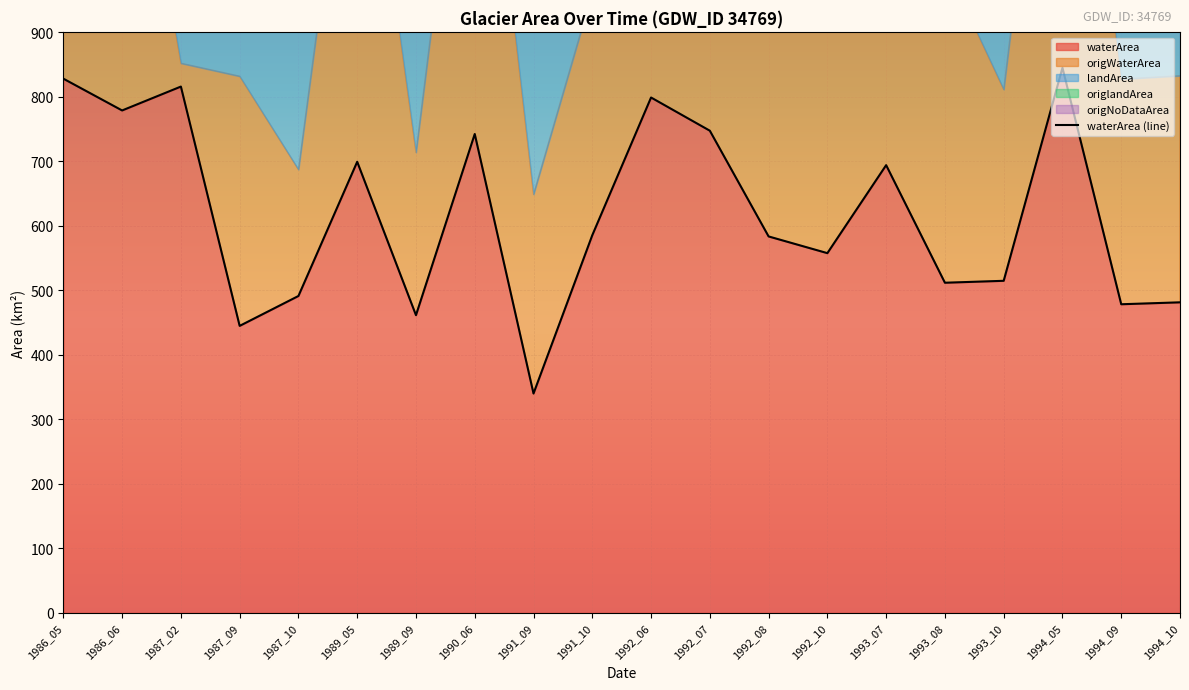

How many lines are shown in the chart?

1